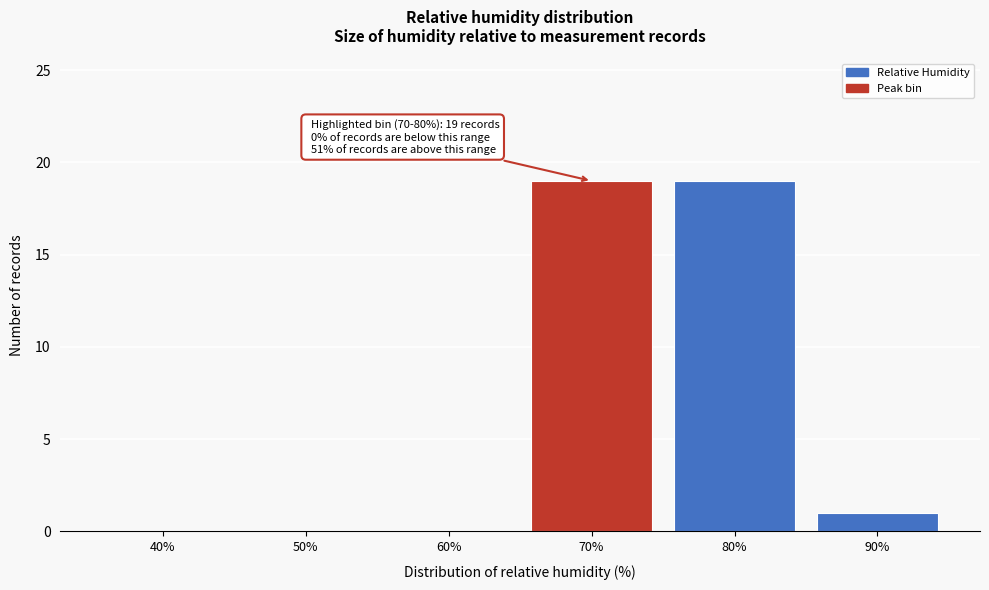

Reading left to right, extract all data points from this chart.

40%=0	50%=0	60%=0	70%=19	80%=19	90%=1